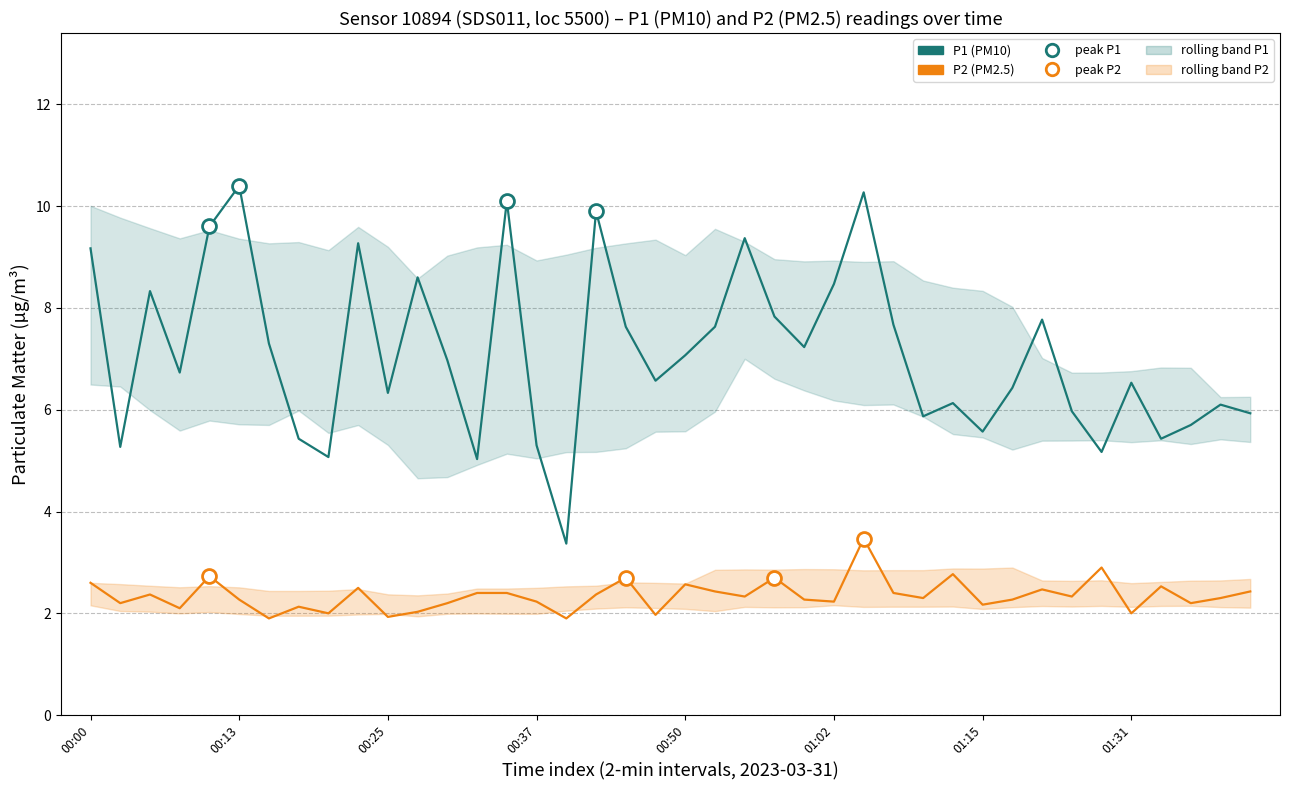

Between 13 and 24, which is larger?

24